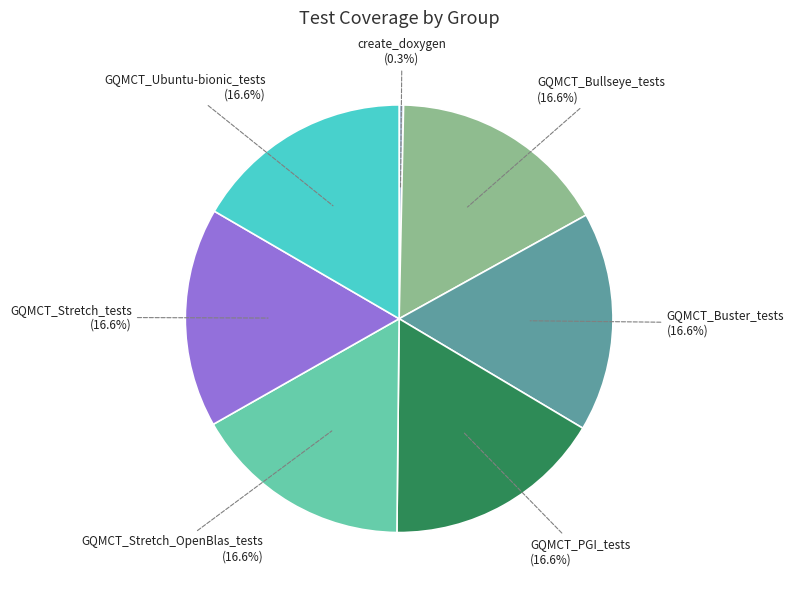

Count the number of slices in the pie.

7